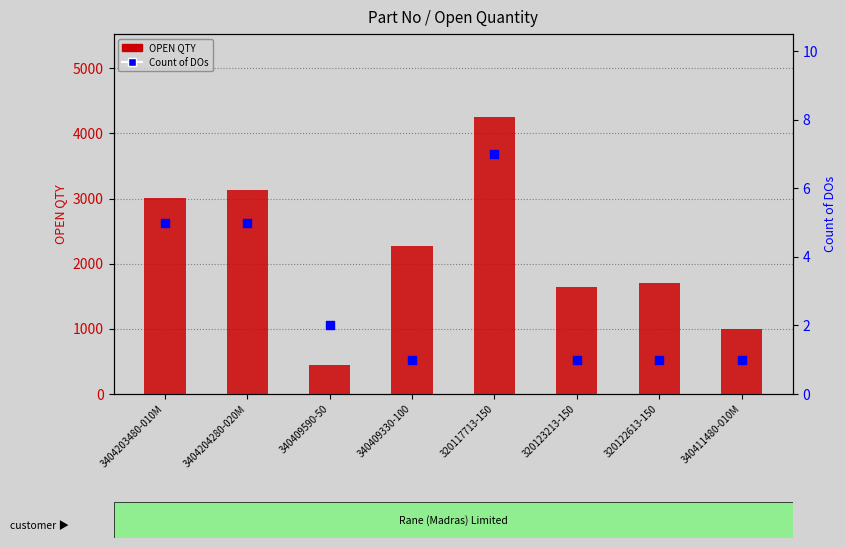

Which series reaches the maximum Y coordinate?

OPEN QTY